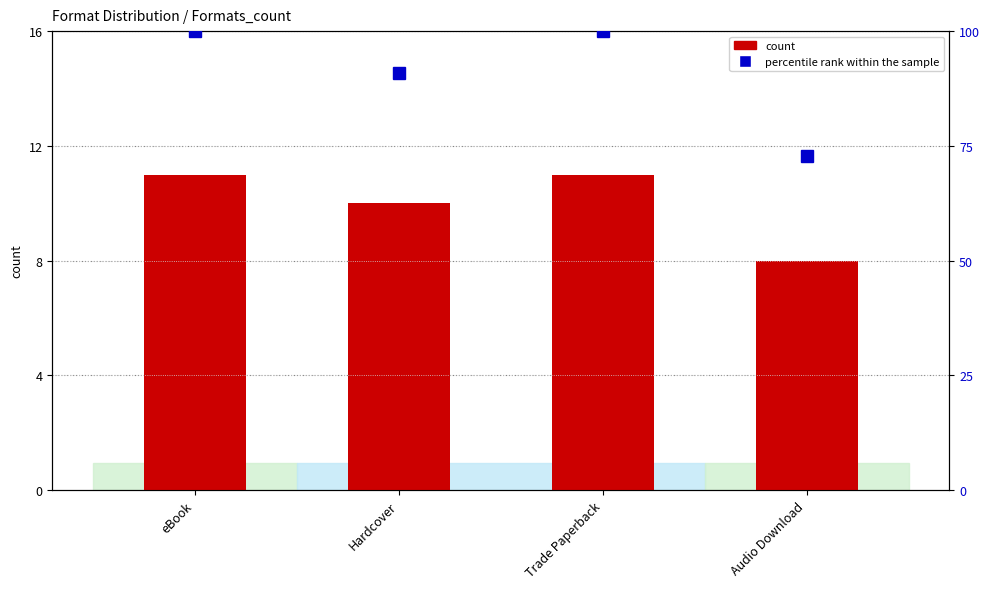

Rank the series by their maximum value, from highest to lowest.

percentile rank within the sample, count